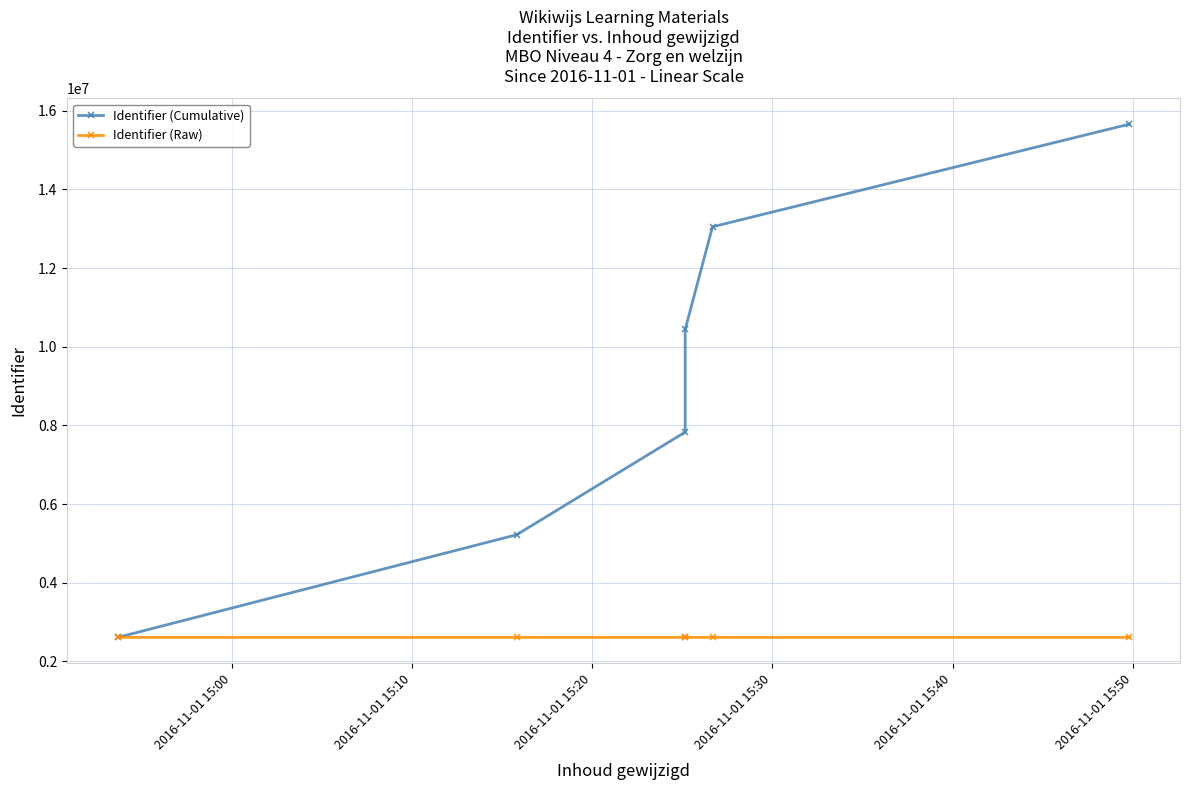

Count the Identifier (Raw) values in the range 2610001 to 2610004.

4